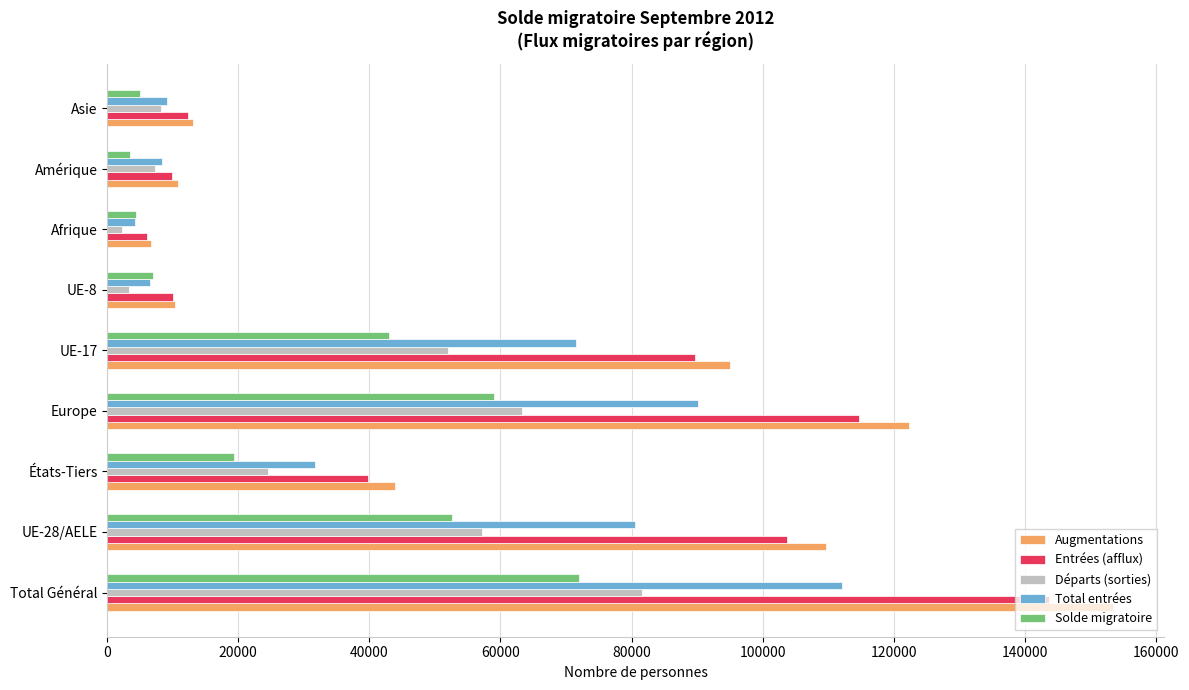

Is it true that Augmentations equals 11942 at Afrique?

False